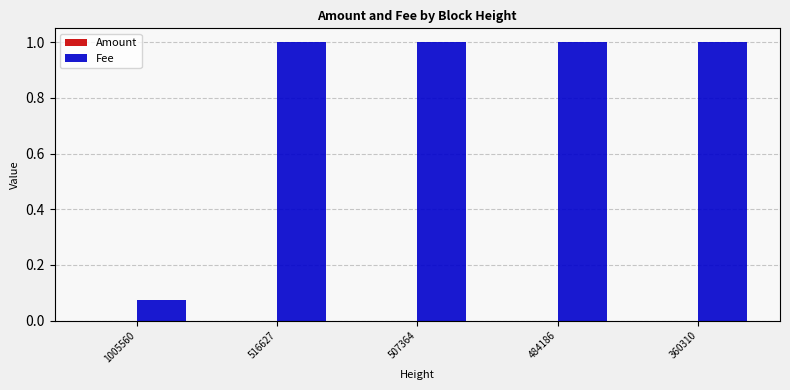

Which series has the largest total across all categories?

Fee